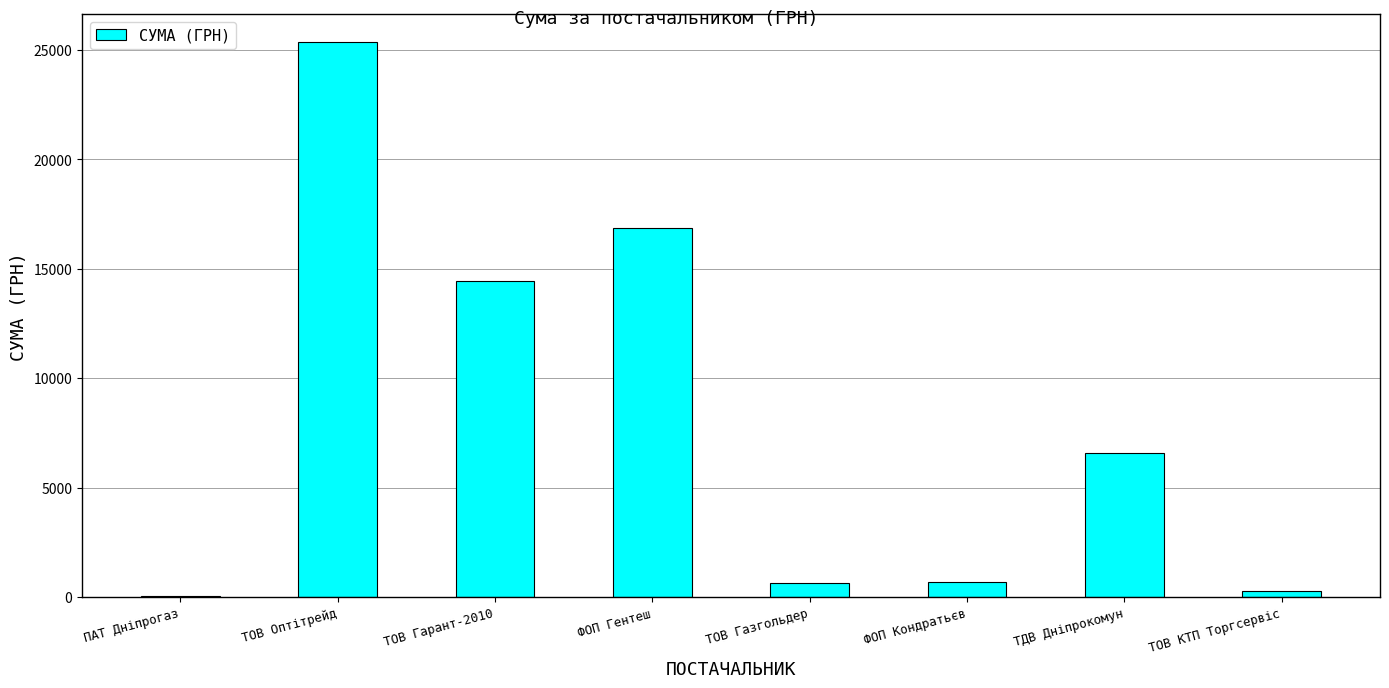

What is the sum of the values at ФОП Кондратьєв and ТОВ Газгольдер?

1385.0